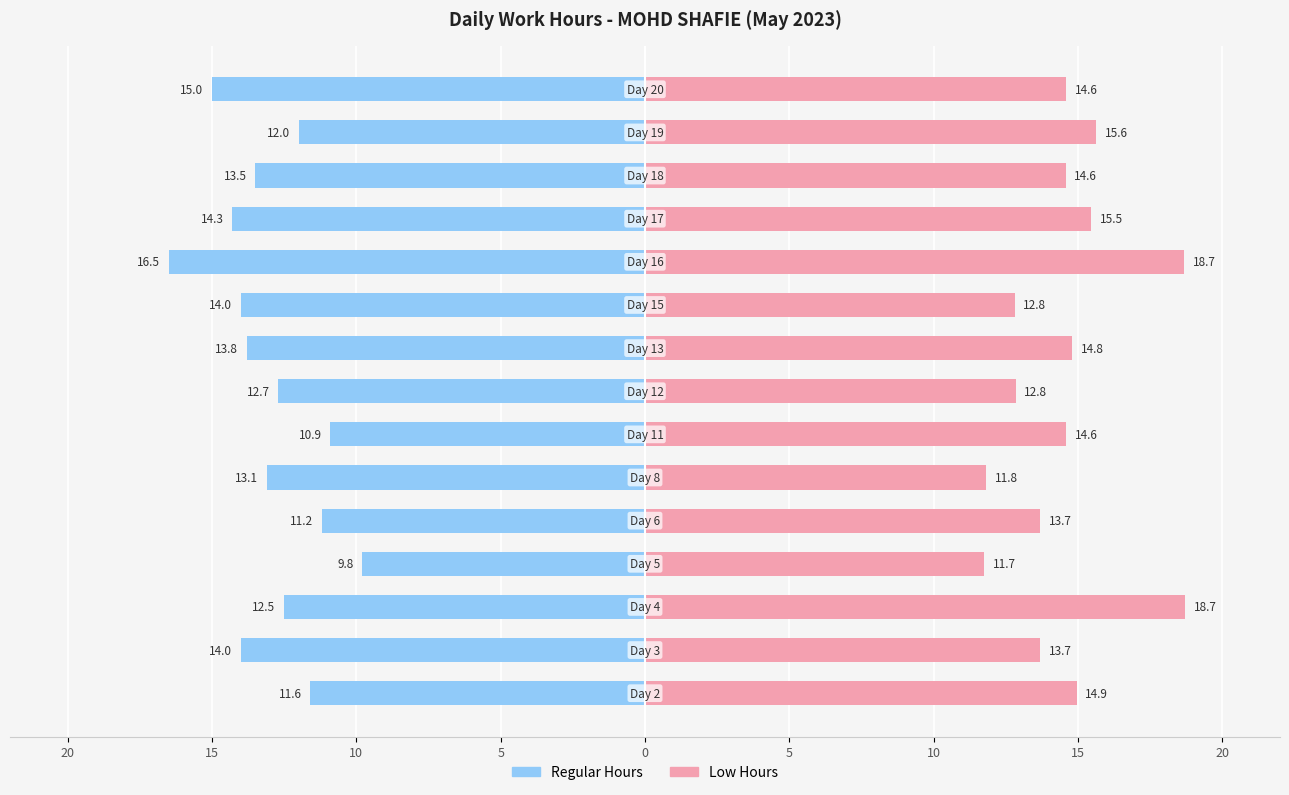

Count the number of categories in the chart.

15